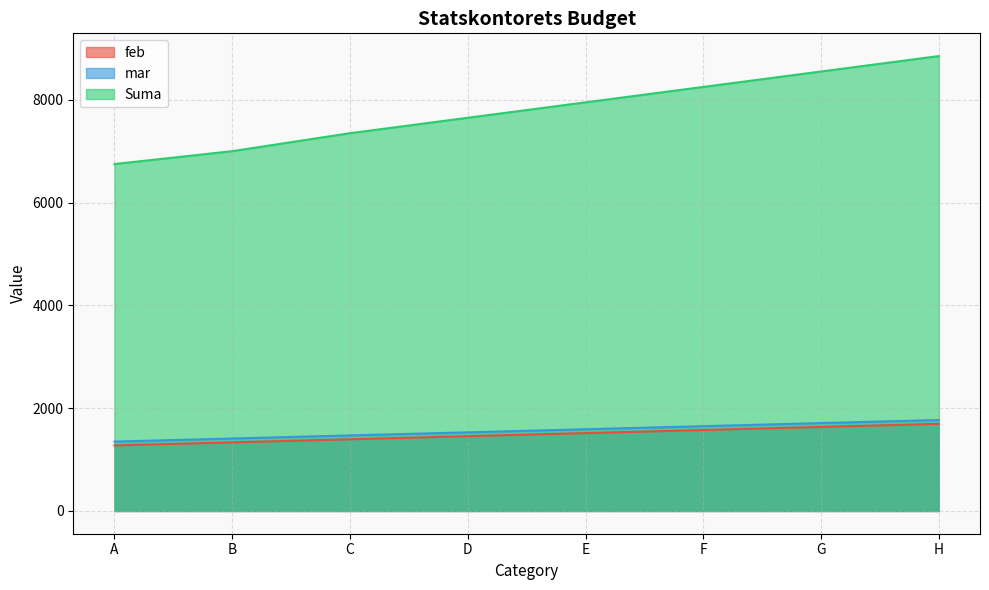

Rank the categories by feb value from highest to lowest.

H, G, F, E, D, C, B, A